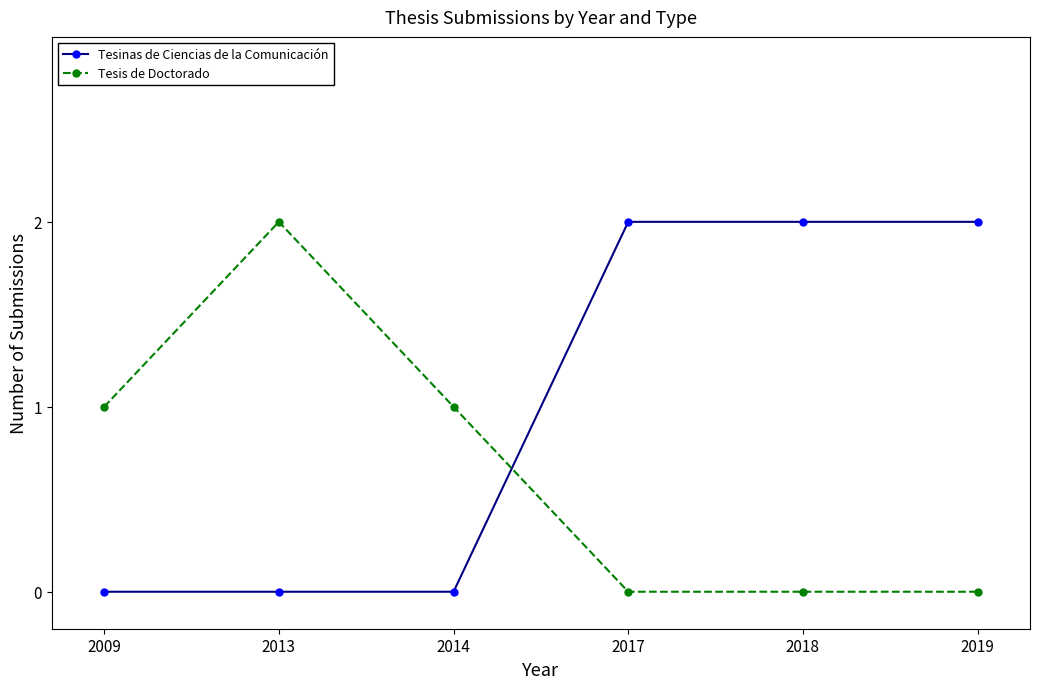

At how many categories does at least one series exceed 0?

6